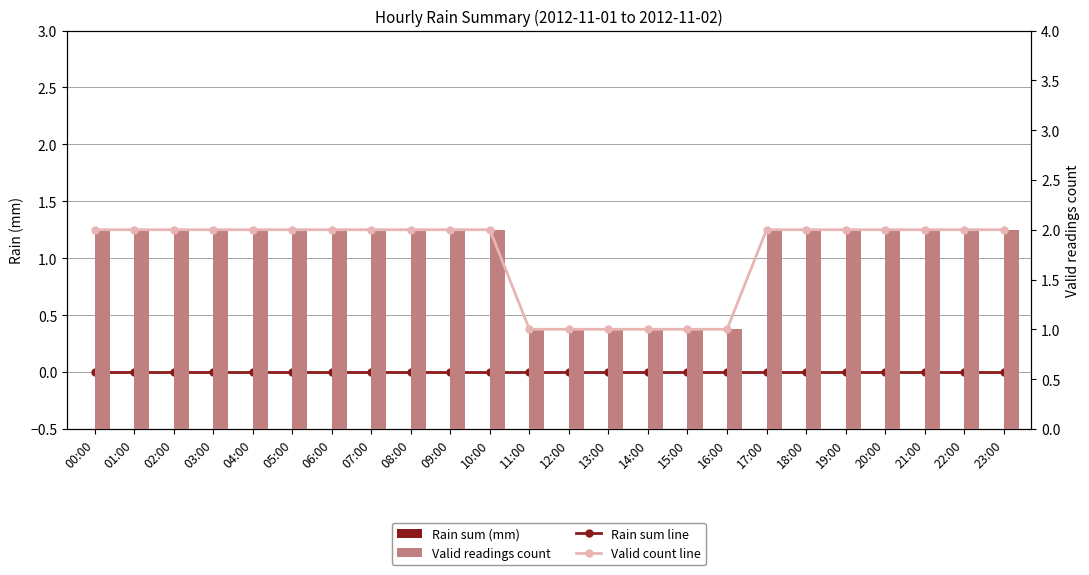

Is the value of Rain sum (mm) at 15:00 greater than the value of Rain sum line at 04:00?

No